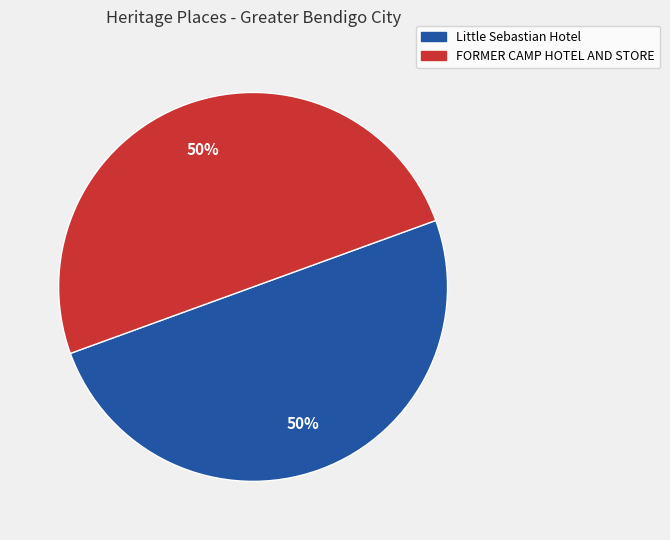

To the nearest percent, what portion does Little Sebastian Hotel represent?

50%